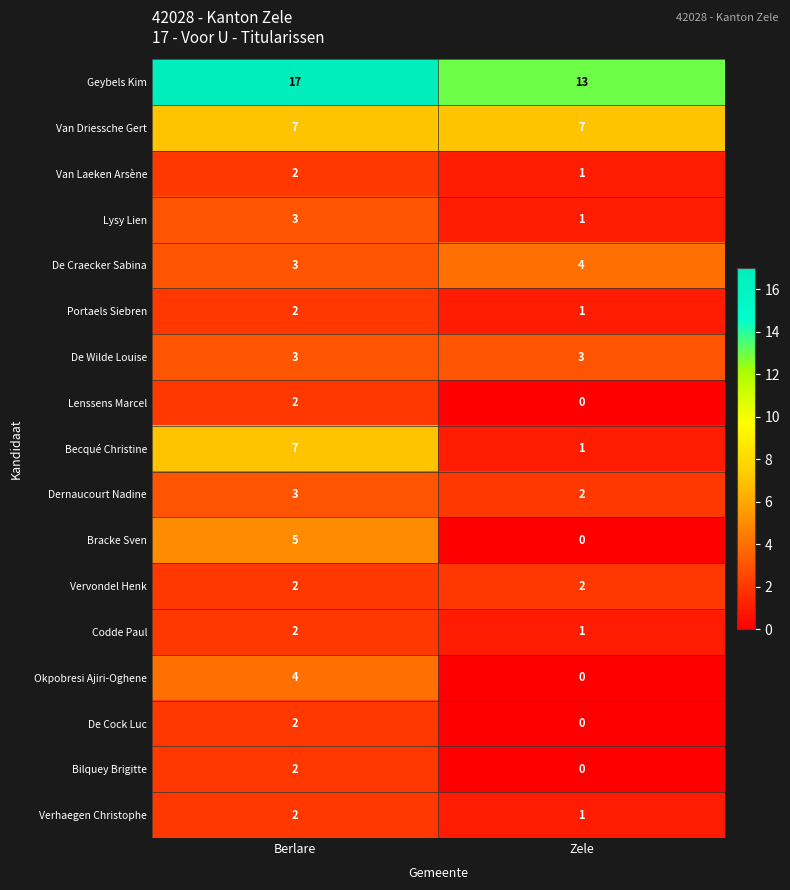

The value of Codde Paul at Zele is 1. True or false?

True